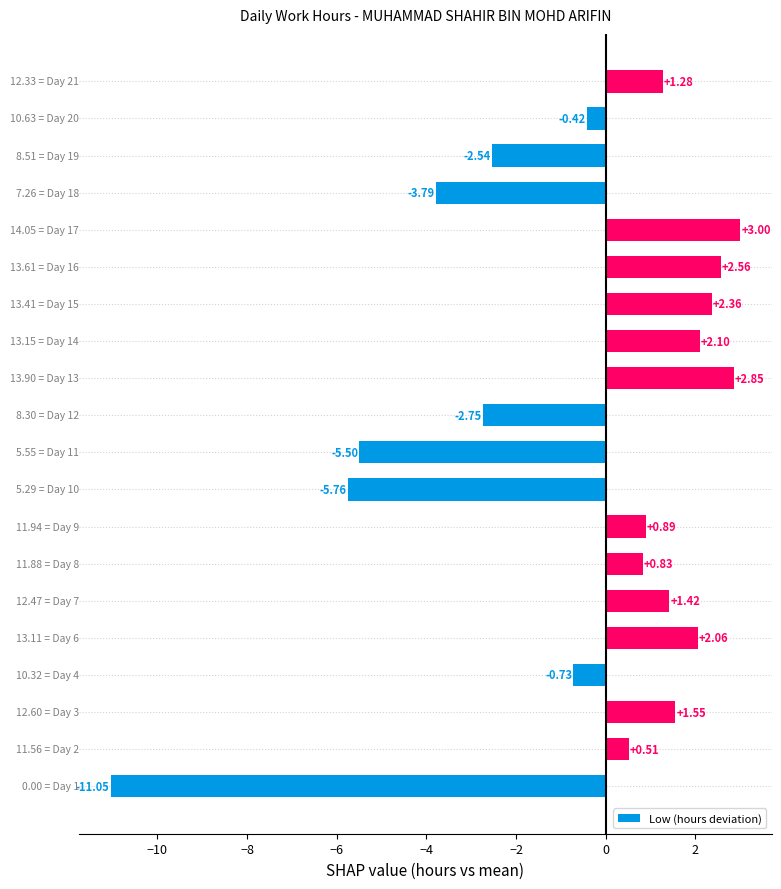

Are the bars horizontal?

Yes